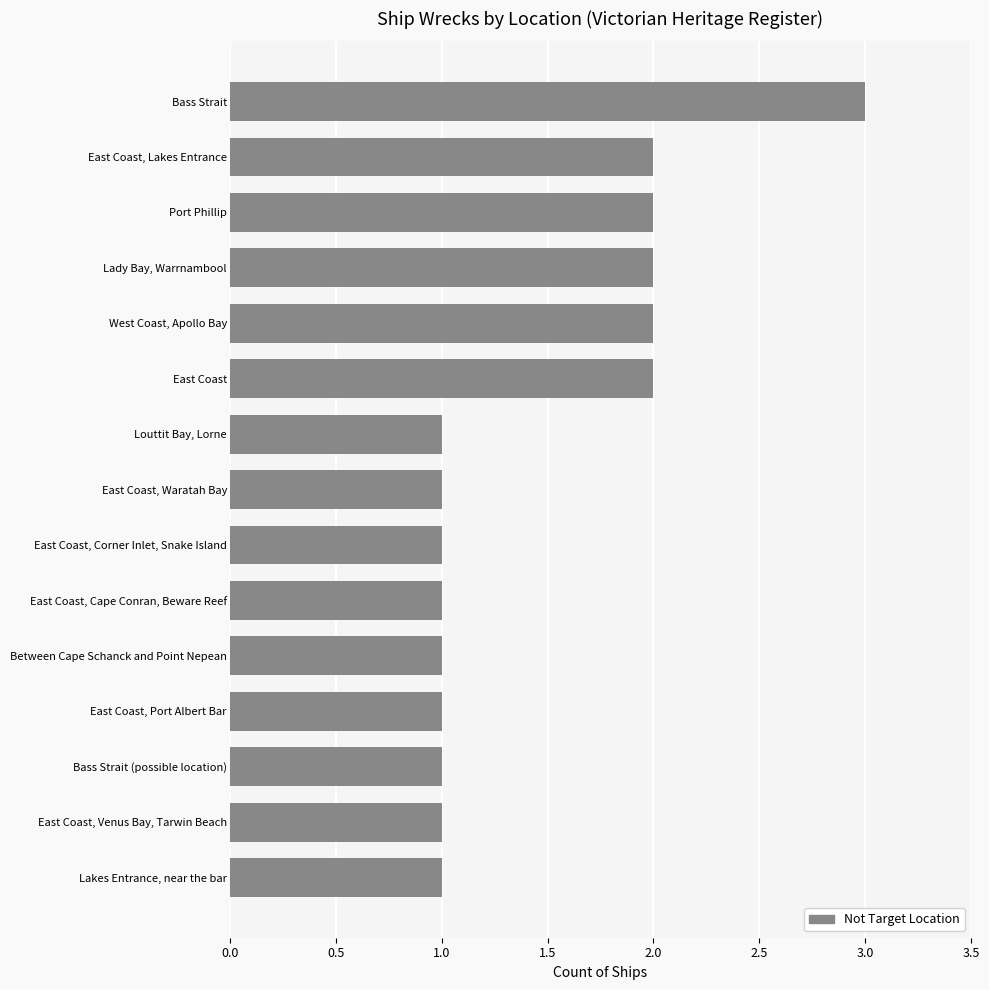

True or false: the data shows 1 at Between Cape Schanck and Point Nepean.

True